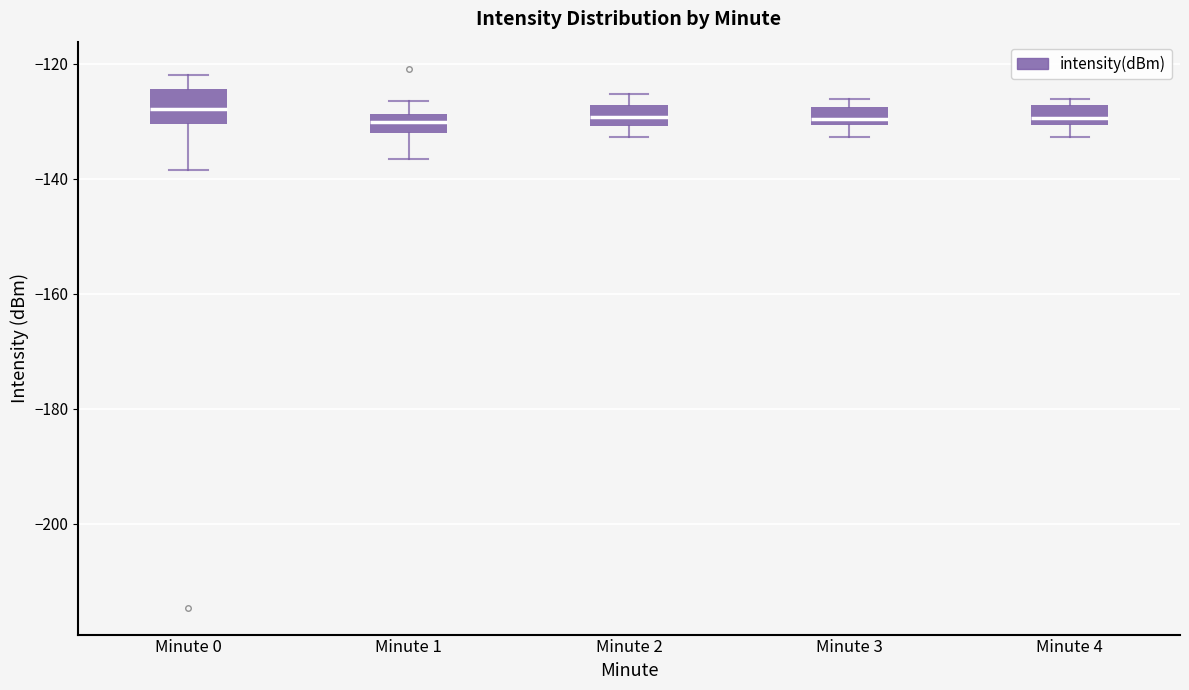

Where does the median line of the box for Minute 1 sit on the y-axis? The values are not printed on the chart, so give them approximately, as read against the axis.

-130